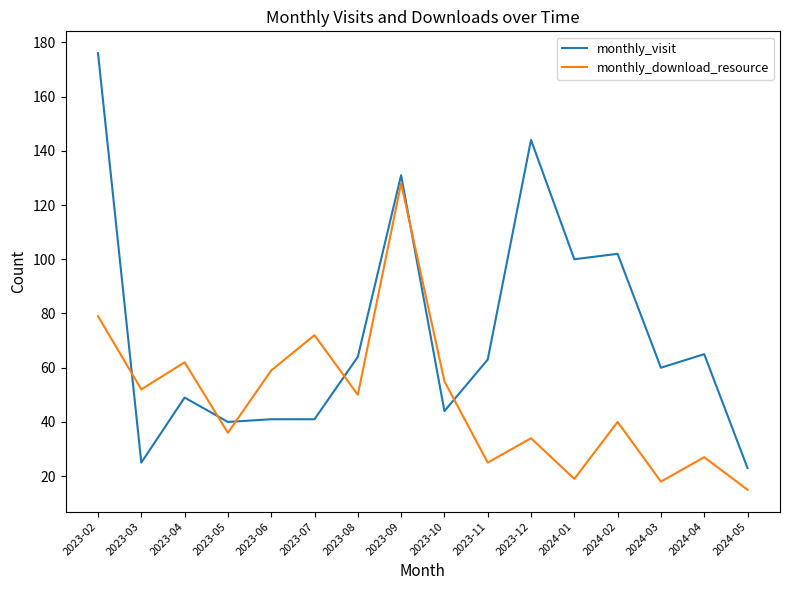

Which series has the largest total across all categories?

monthly_visit